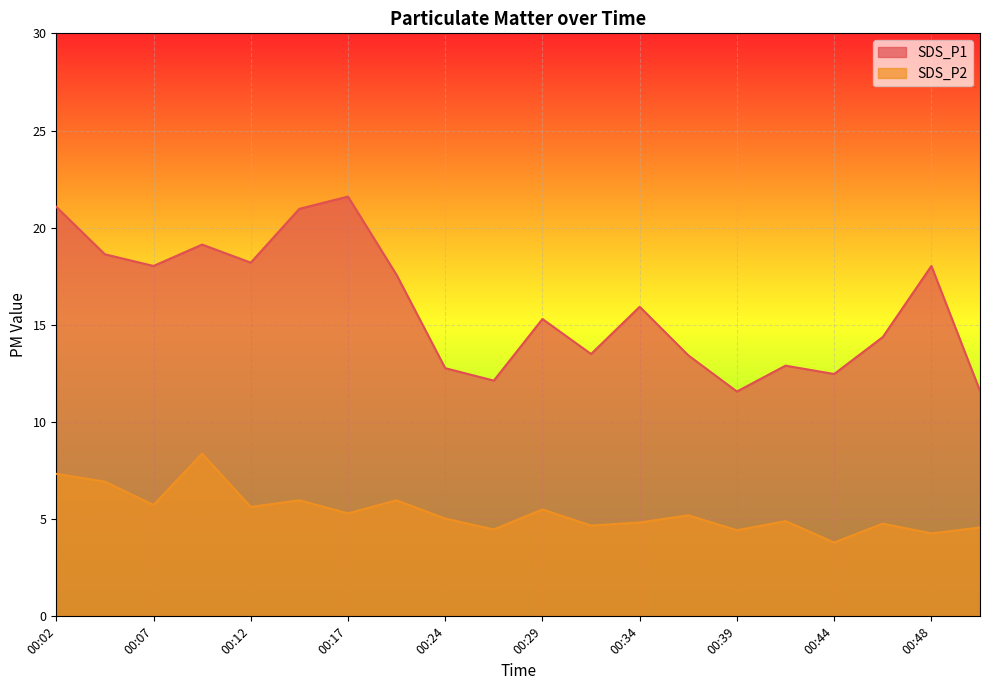

Which has a higher value, 00:04 or 00:36?

00:04